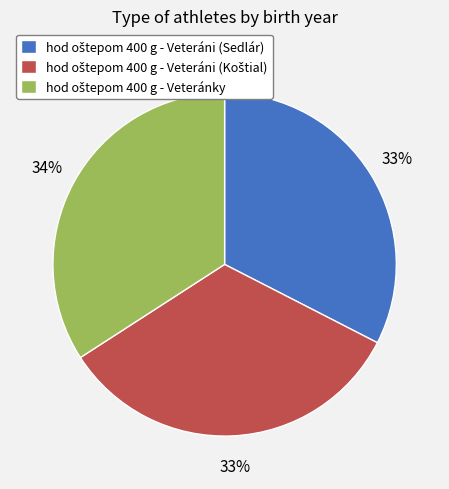

Is there a majority slice in this chart?

No